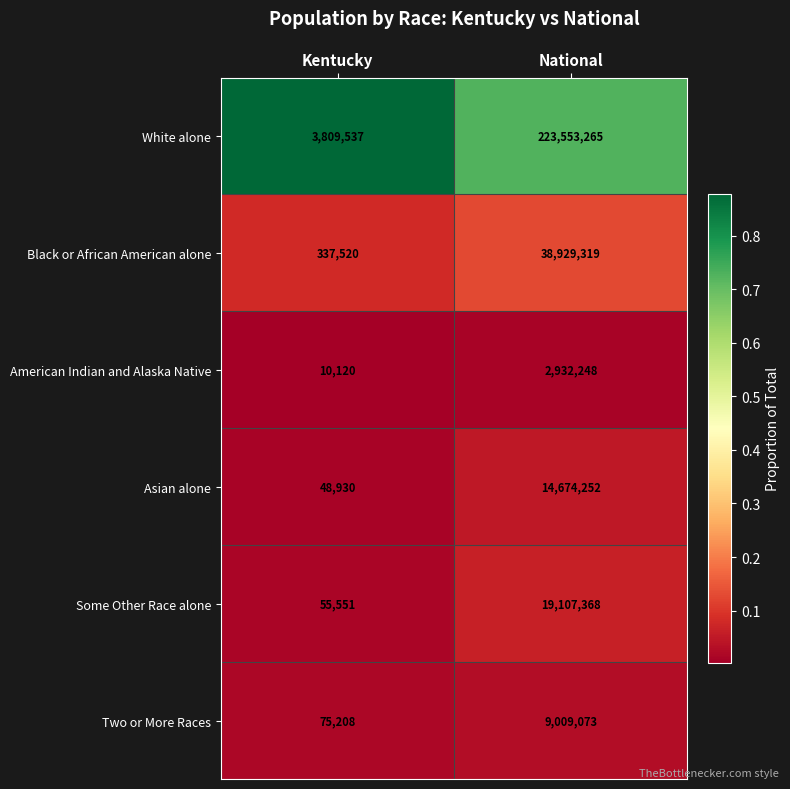

Is it true that White alone equals 315144295 at National?

False